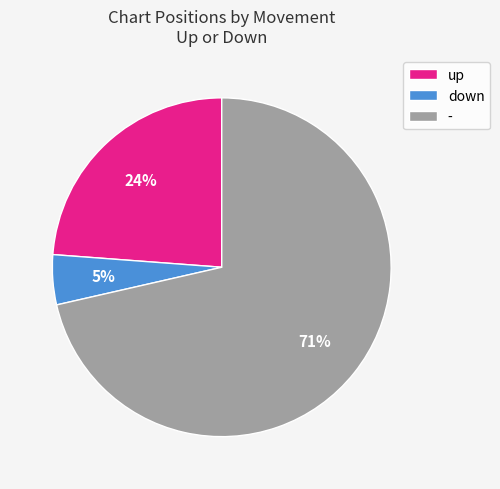

Combined, do up and - account for over 50%?

Yes